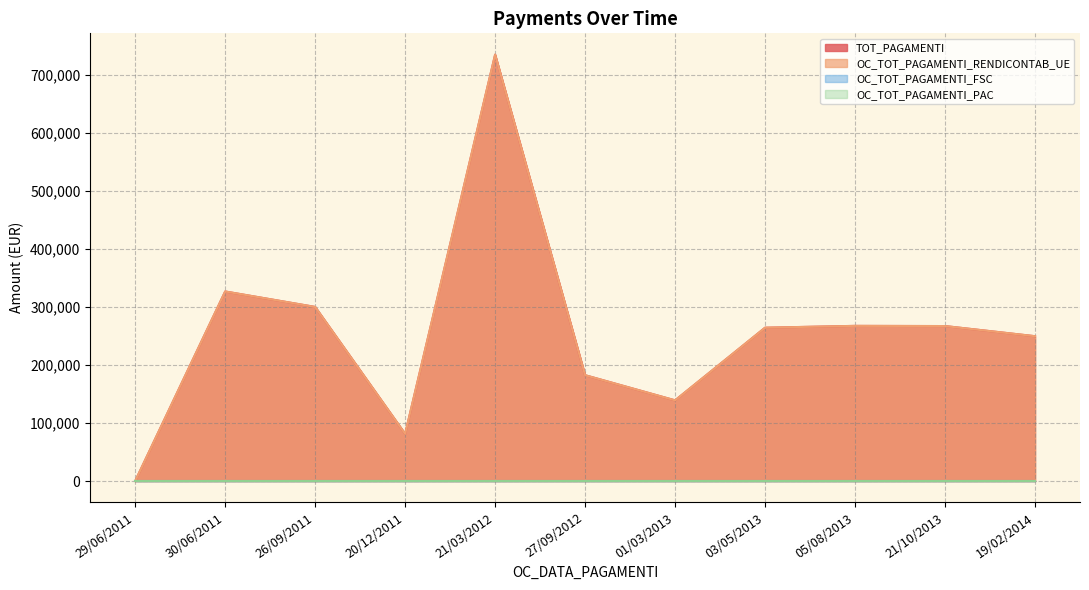

True or false: OC_TOT_PAGAMENTI_RENDICONTAB_UE and TOT_PAGAMENTI intersect in this chart.

False